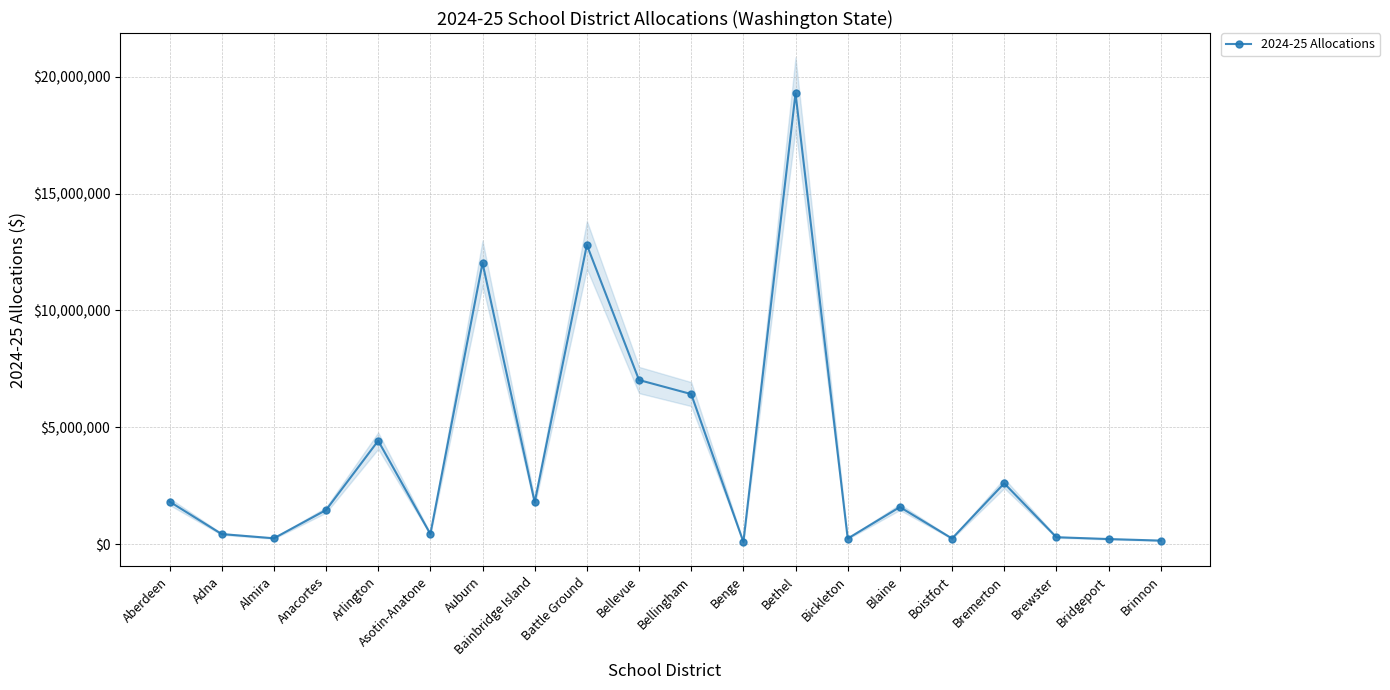

Is it true that the value at Almira is 163391.3?

False